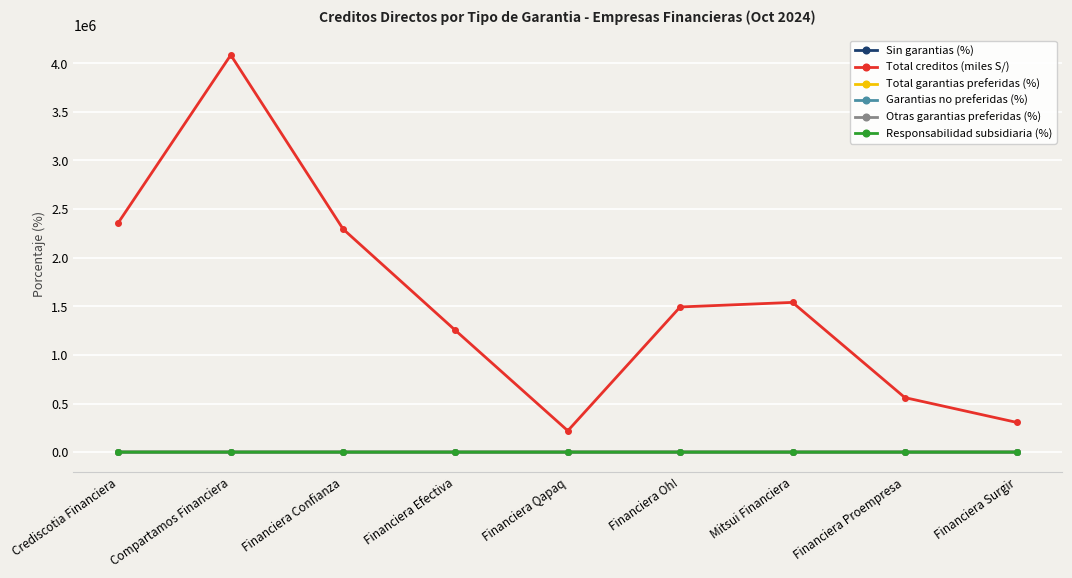

How many categories are shown in the chart?

9